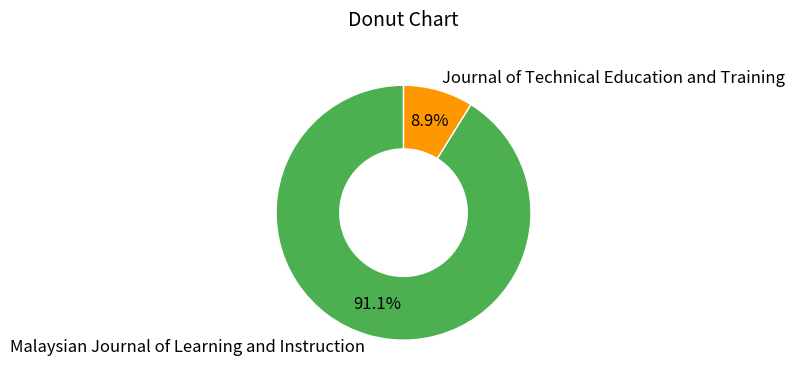

Count the number of slices in the pie.

2